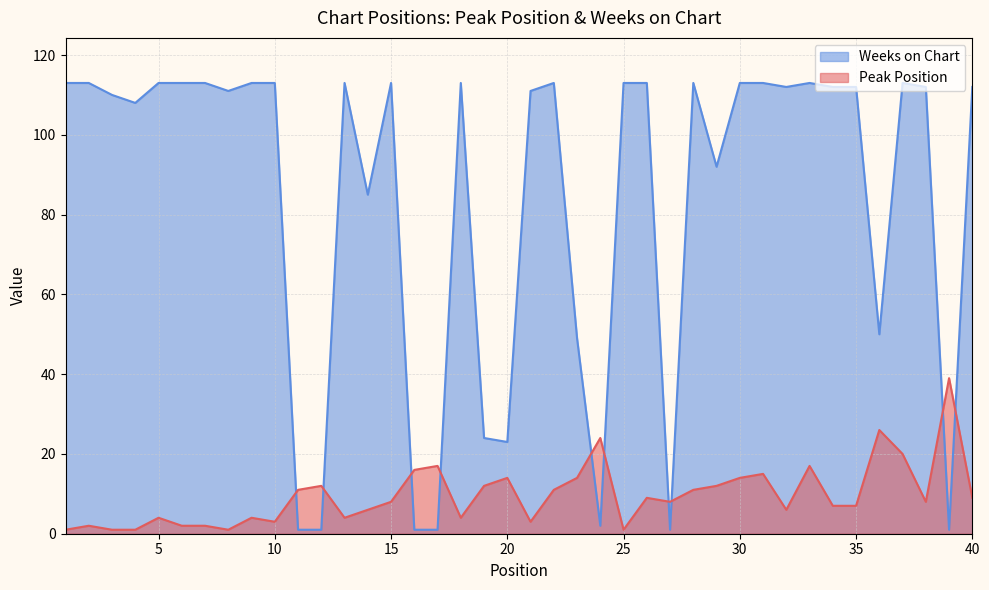

What is the value of the Weeks on Chart point at the 36th from the left?

50